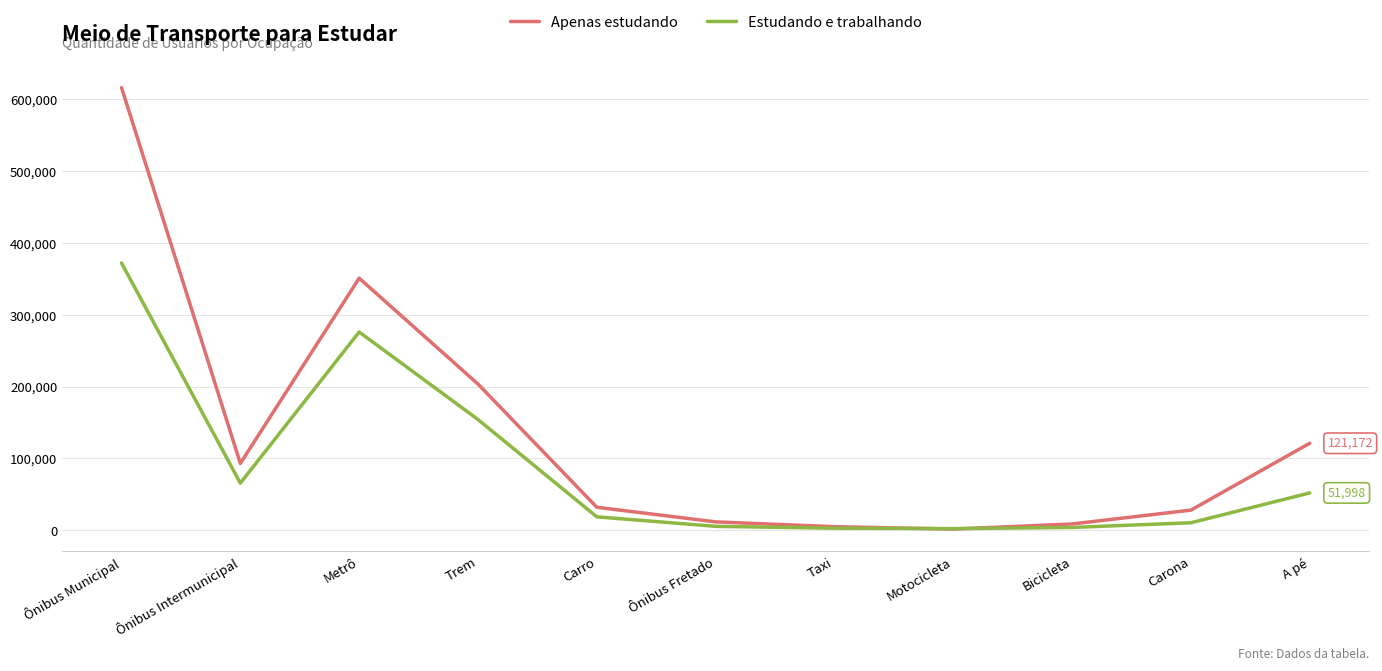

At which category does the chart reach its peak across all series?

Ônibus Municipal